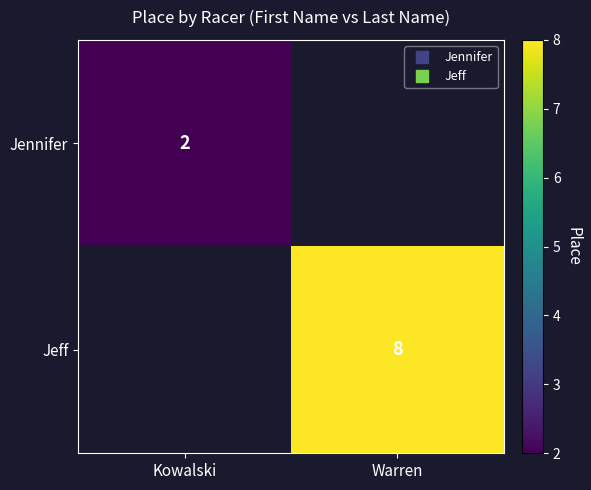

At which label is Jennifer closest to 1?

Kowalski